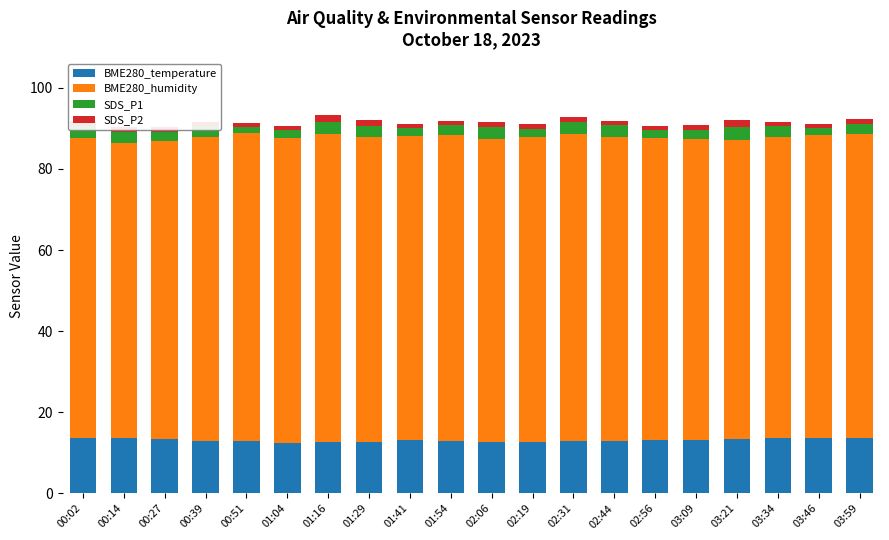

What is the lowest value of the BME280_temperature series?

12.5